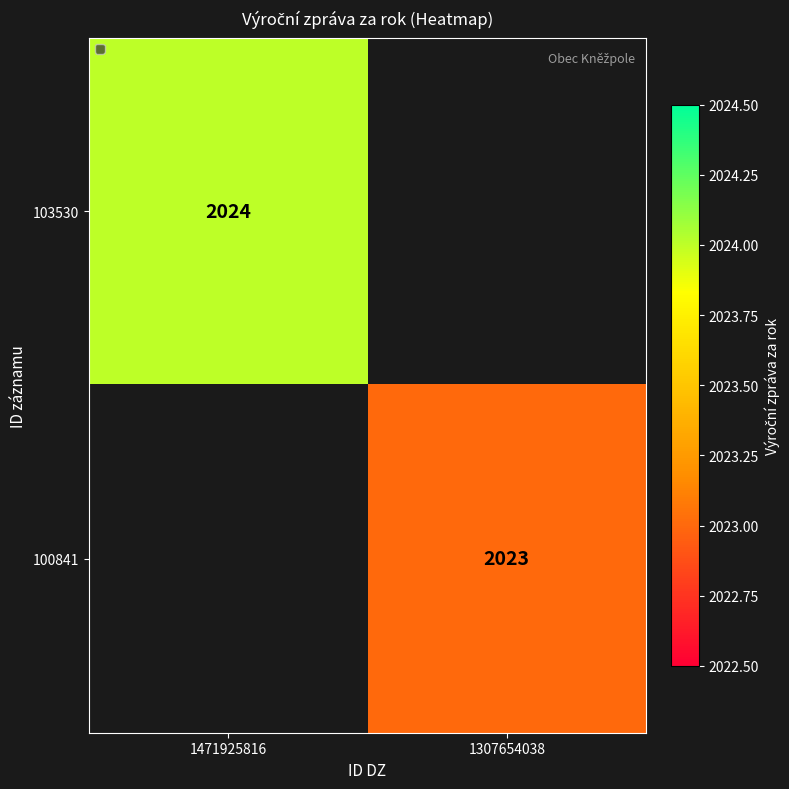

The value of 103530 at 1471925816 is 3582.1. True or false?

False